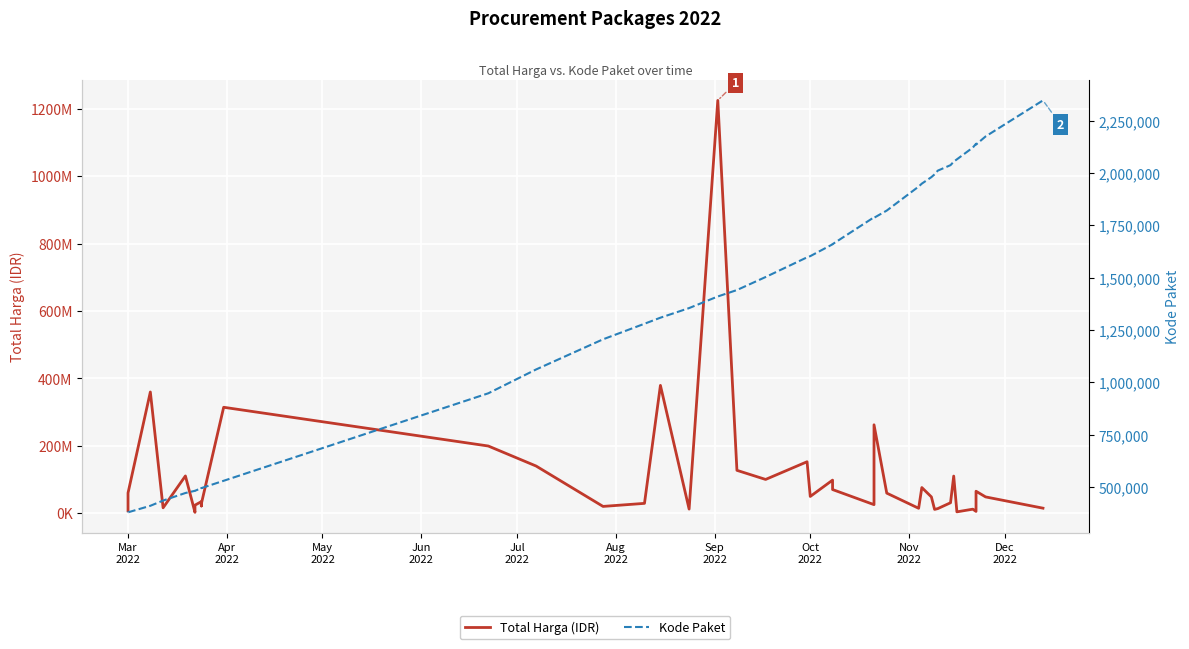

True or false: Total Harga (IDR) and Kode Paket intersect in this chart.

False